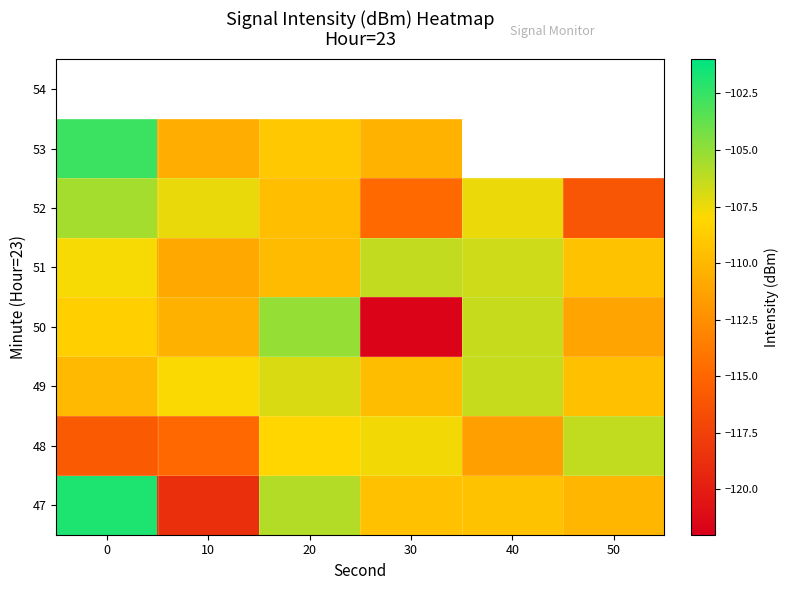

What is the difference between the maximum and minimum values in the 50 series?

16.6